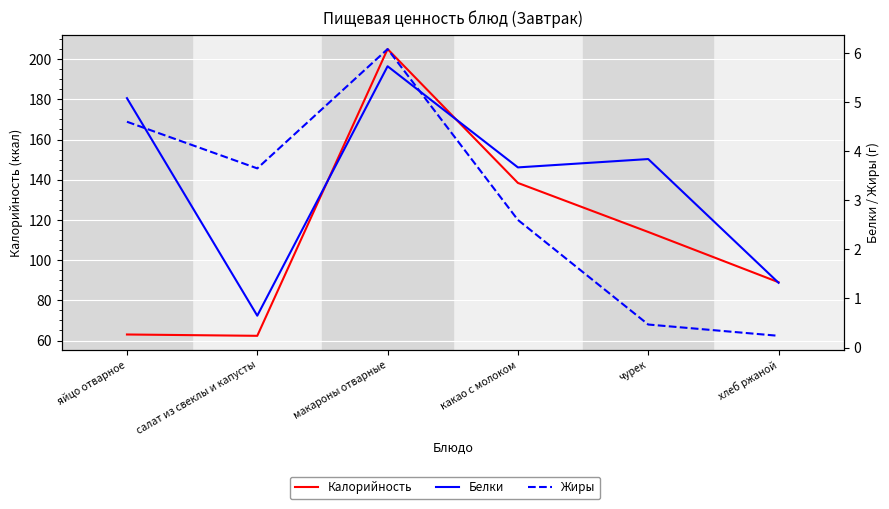

How many categories are shown in the chart?

6